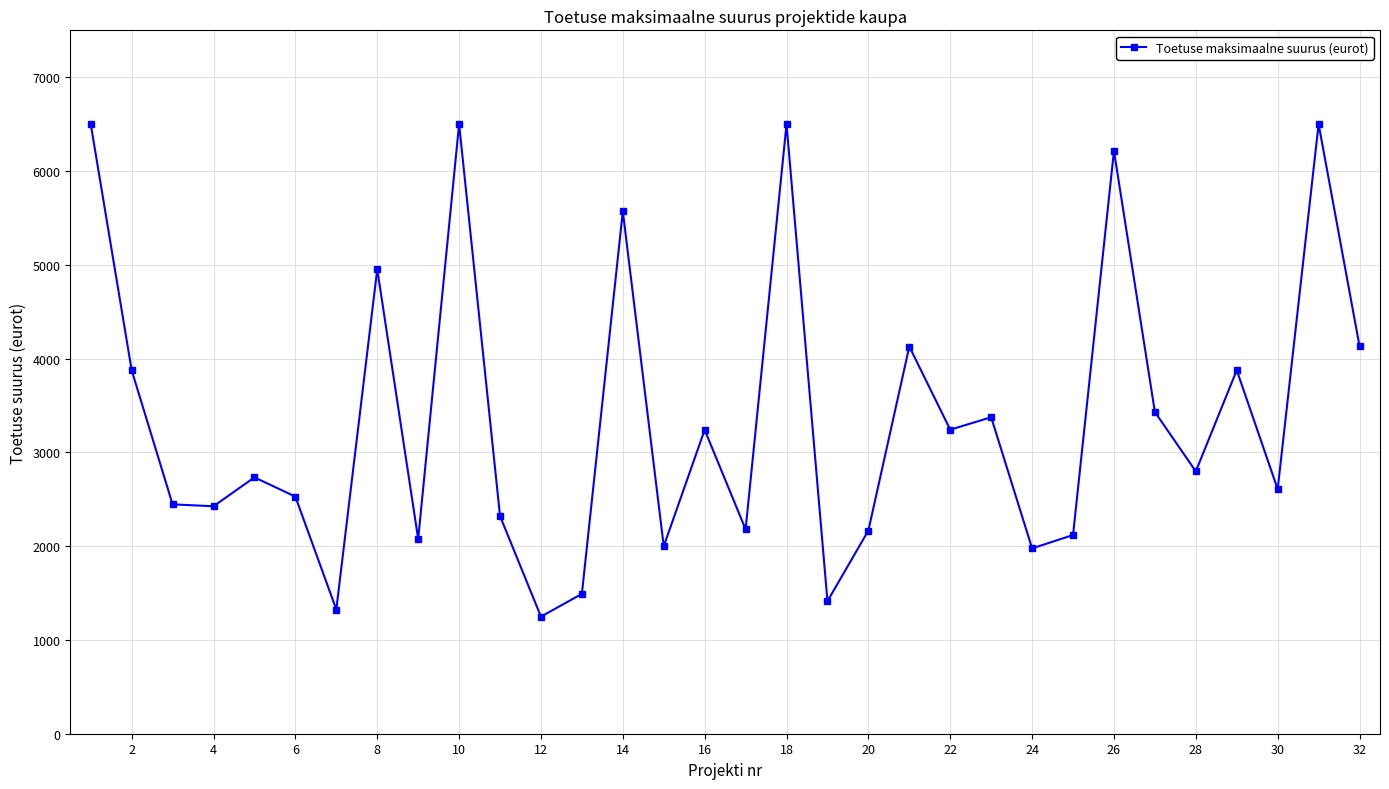

What is the difference between the maximum and second lowest values?

5175.8